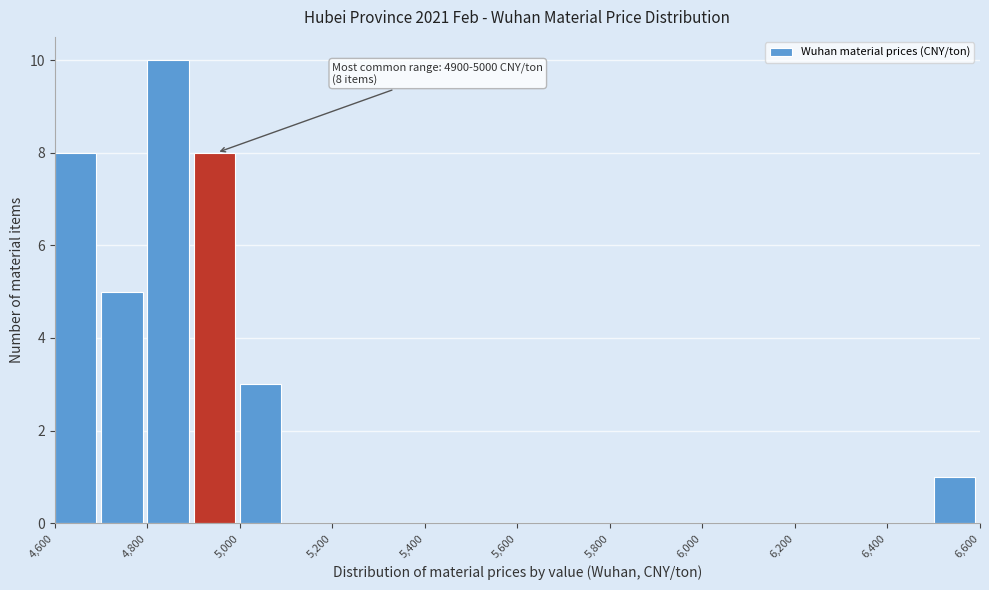

Over which range of the x-axis is the bar tallest?

4800 to 4900